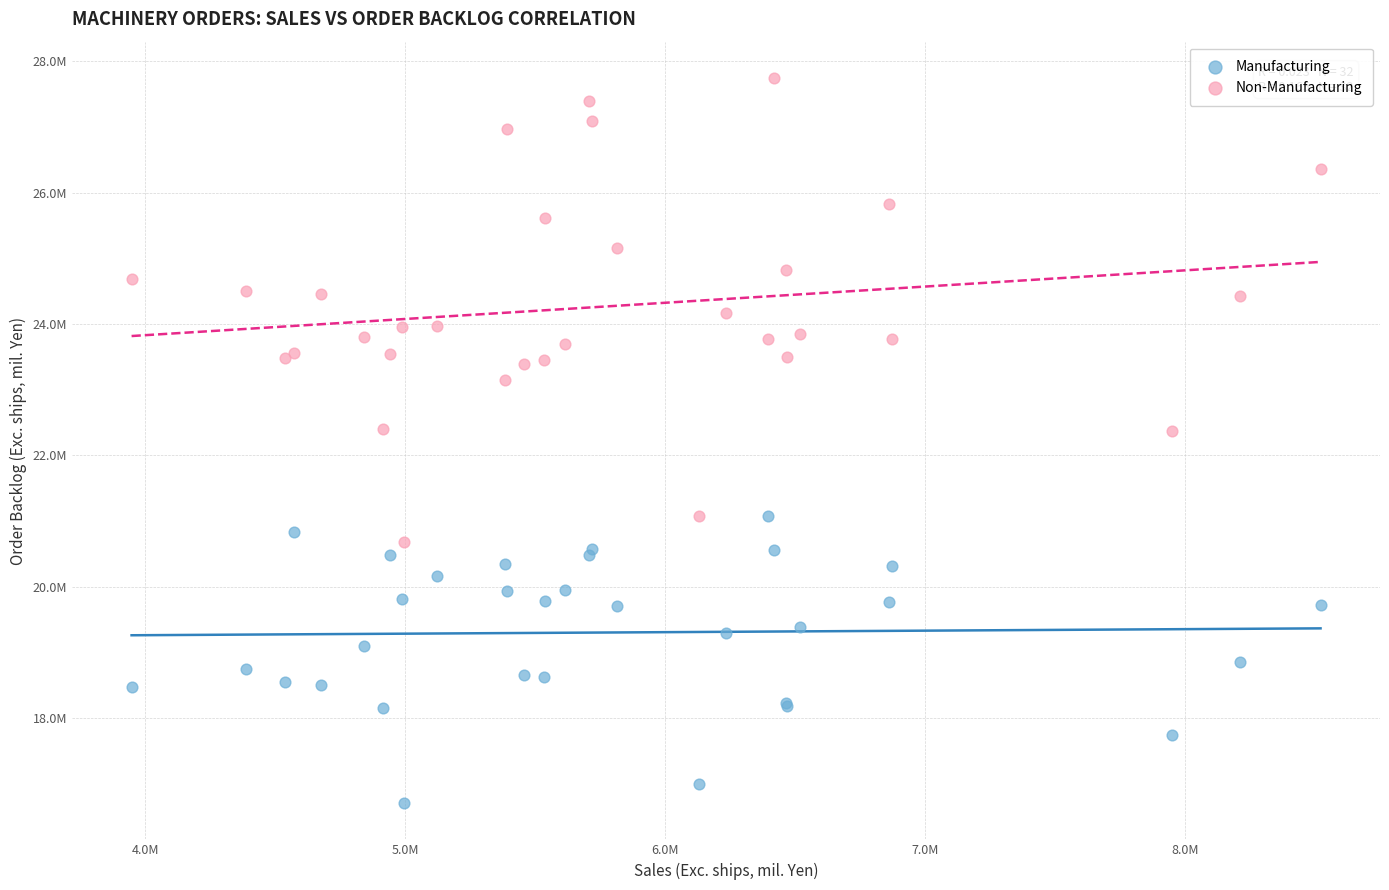

Which series has the widest spread of Y values?

Non-Manufacturing